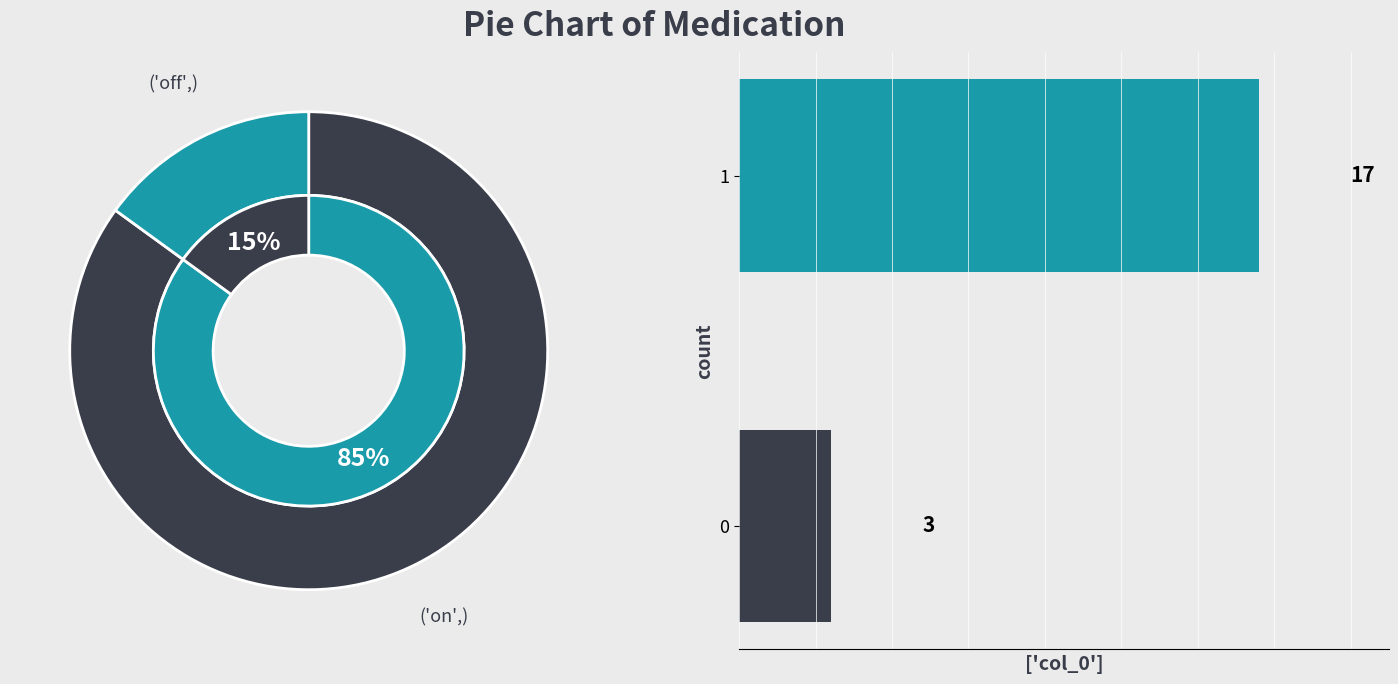

True or false: 5 accounts for 1% of the total.

False